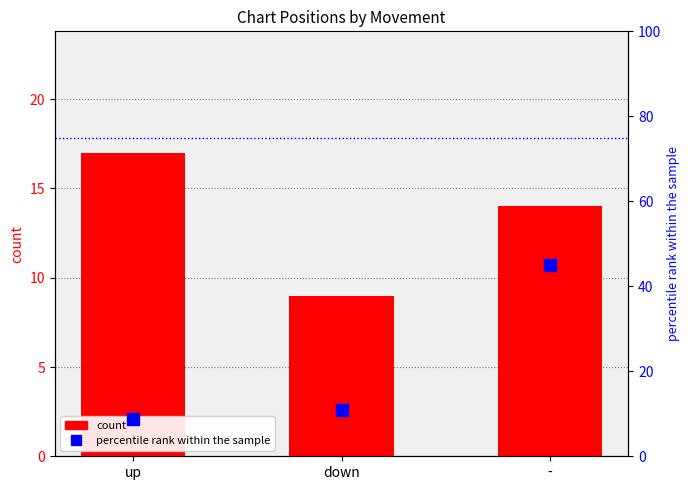

At which category does the chart reach its minimum across all series?

up